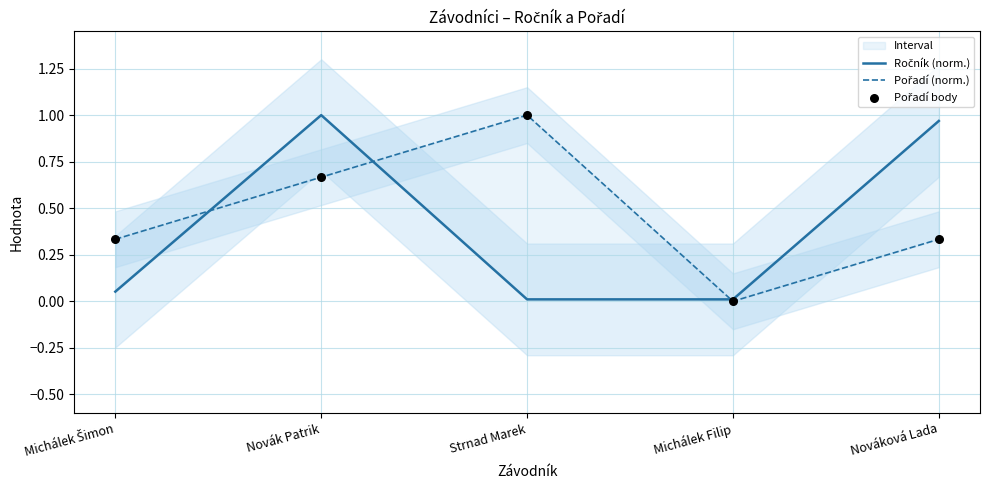

At which category is the sum across all series the highest?

Novák Patrik